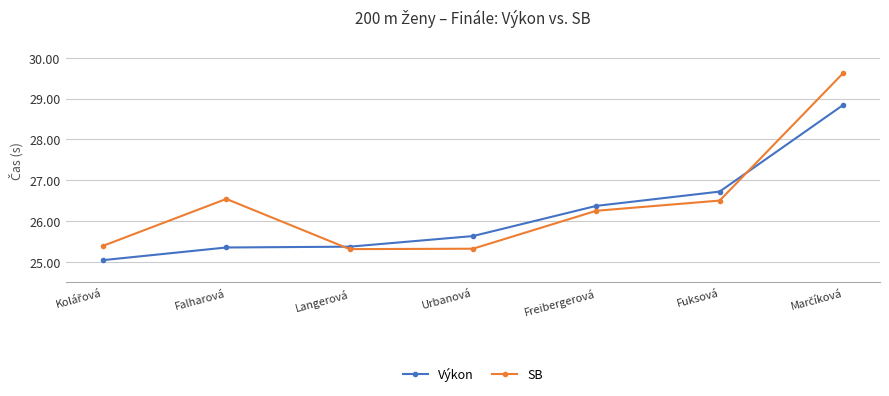

What is the average value of the SB series?

26.4